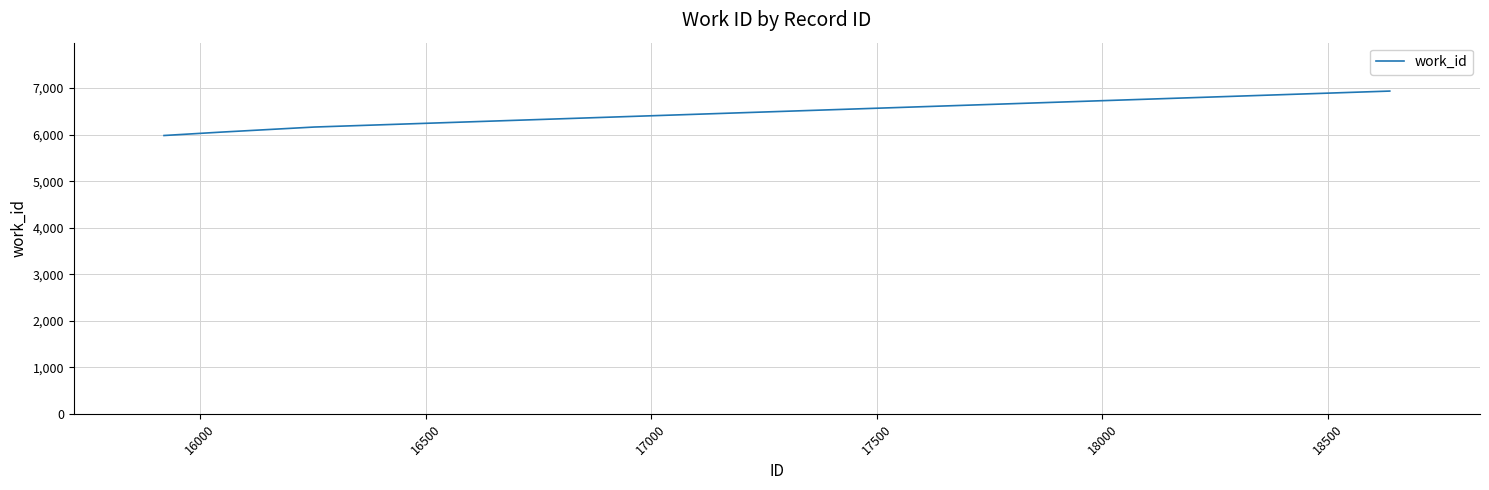

What is the difference between the maximum and minimum values?

955